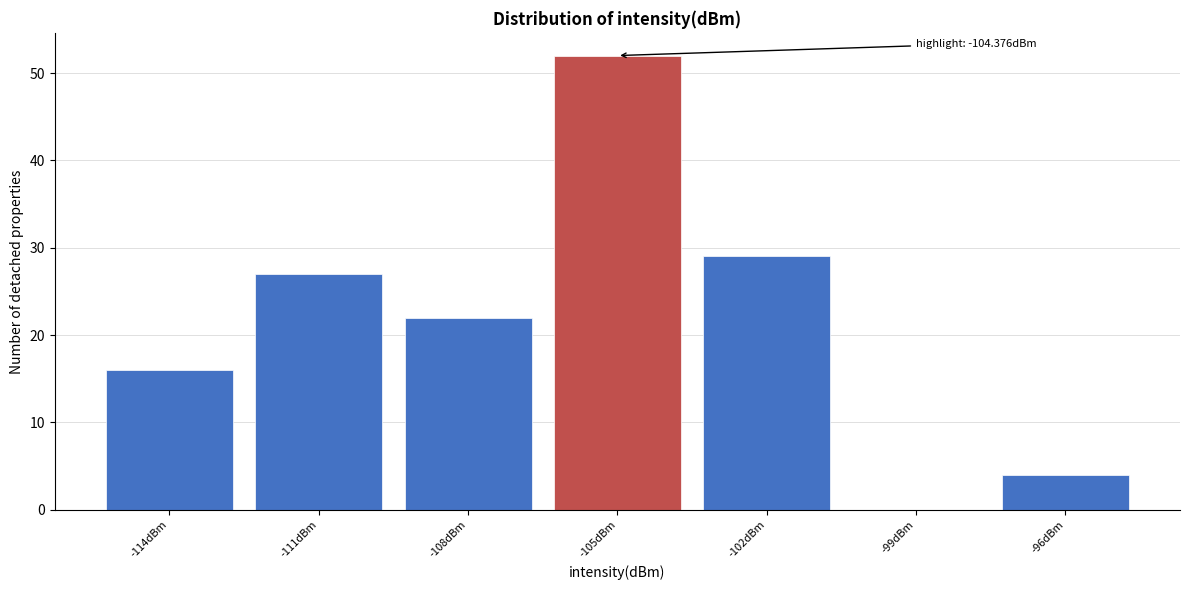

Reading right to left, list all the values displayed in this chart.

-96dBm=4	-99dBm=0	-102dBm=29	-105dBm=52	-108dBm=22	-111dBm=27	-114dBm=16